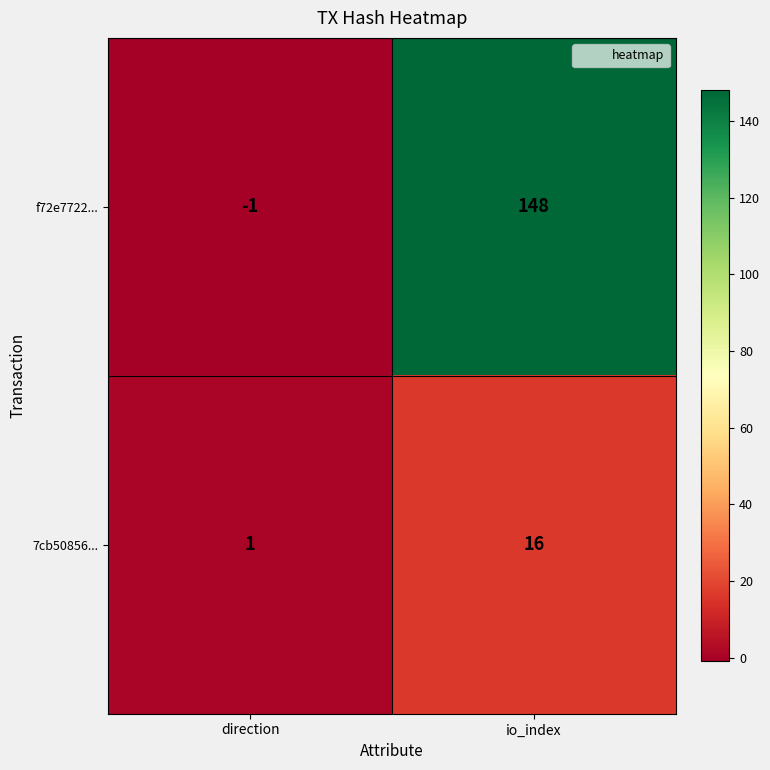

How many data points in 7cb50856... are less than 16?

1